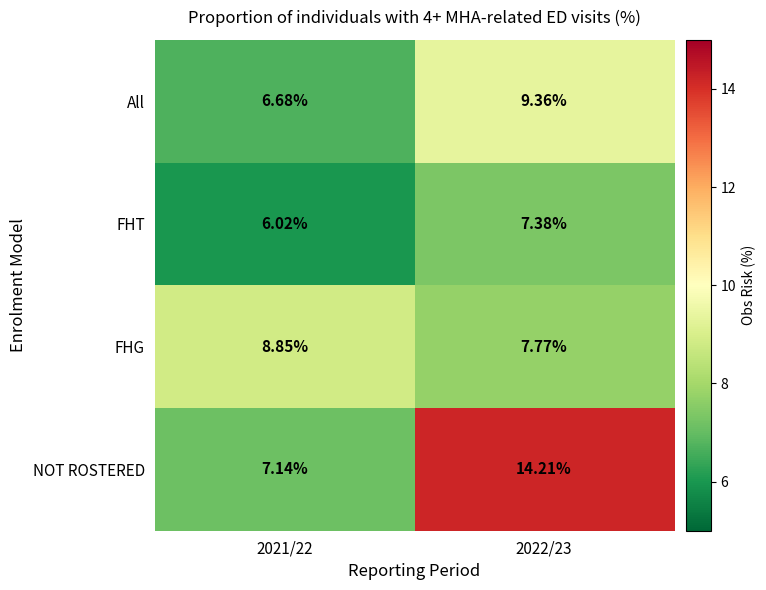

Is the value of FHG at 2022/23 greater than the value of All at 2022/23?

No